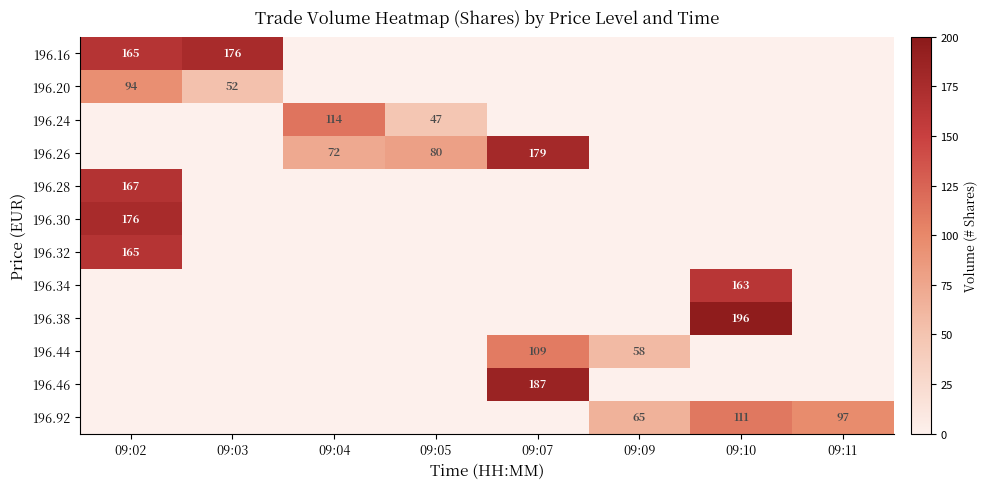

True or false: 196.38 has a value of 196 at 09:10.

True